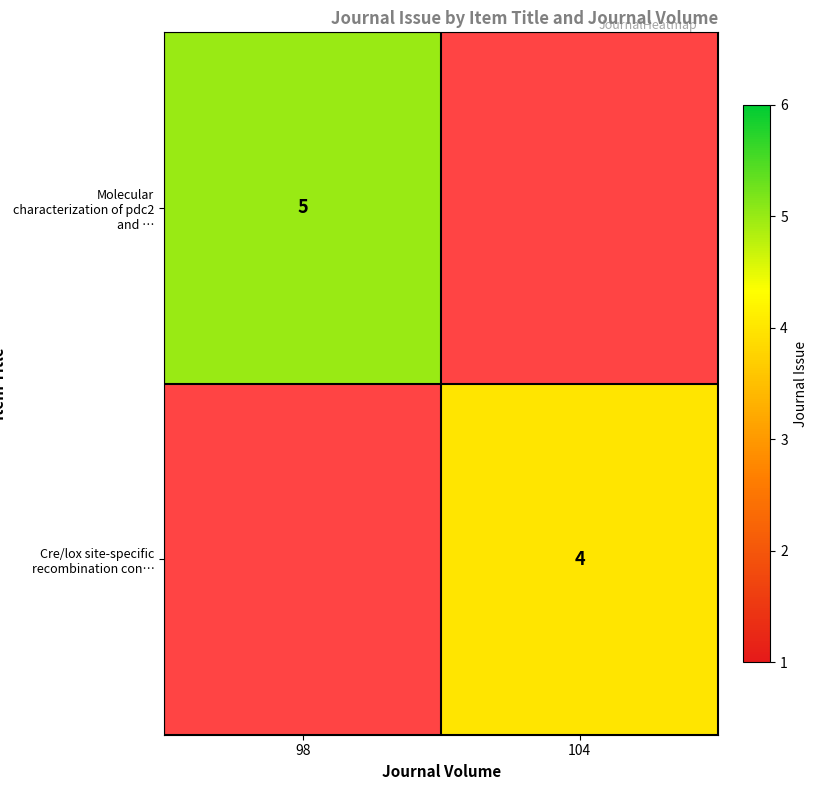

The Cre/lox site-specific recombination con… series shows 1 at 104. True or false?

False